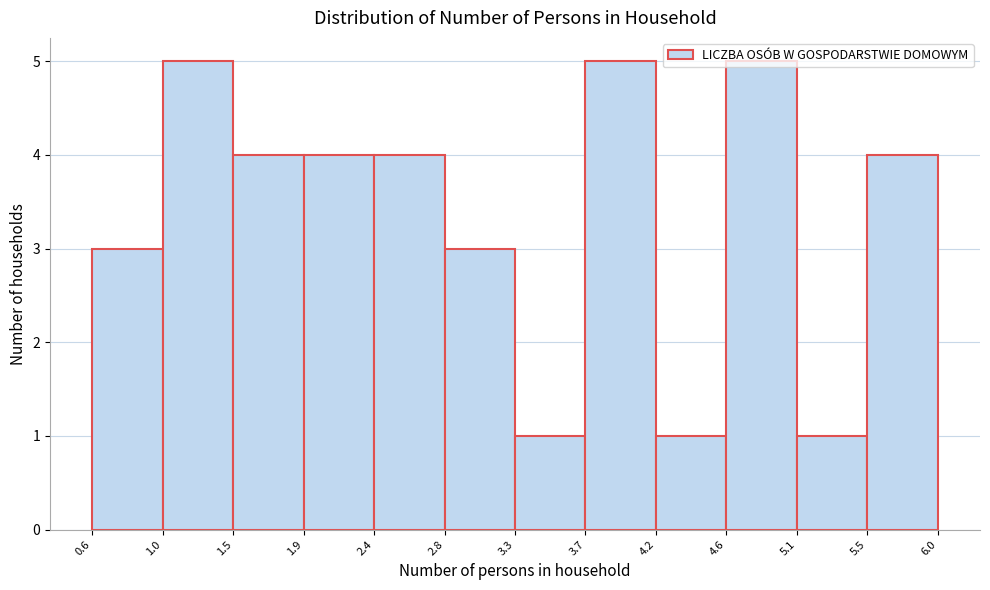

Reading left to right, transcribe this chart: for each bar, give the range it covers on the x-axis and its height. The values are not printed on the chart, so give them approximately, as read against the axis.

0.6 to 1.0: 3
1.0 to 1.5: 5
1.5 to 1.9: 4
1.9 to 2.4: 4
2.4 to 2.8: 4
2.8 to 3.3: 3
3.3 to 3.7: 1
3.7 to 4.2: 5
4.2 to 4.6: 1
4.6 to 5.1: 5
5.1 to 5.5: 1
5.5 to 6.0: 4